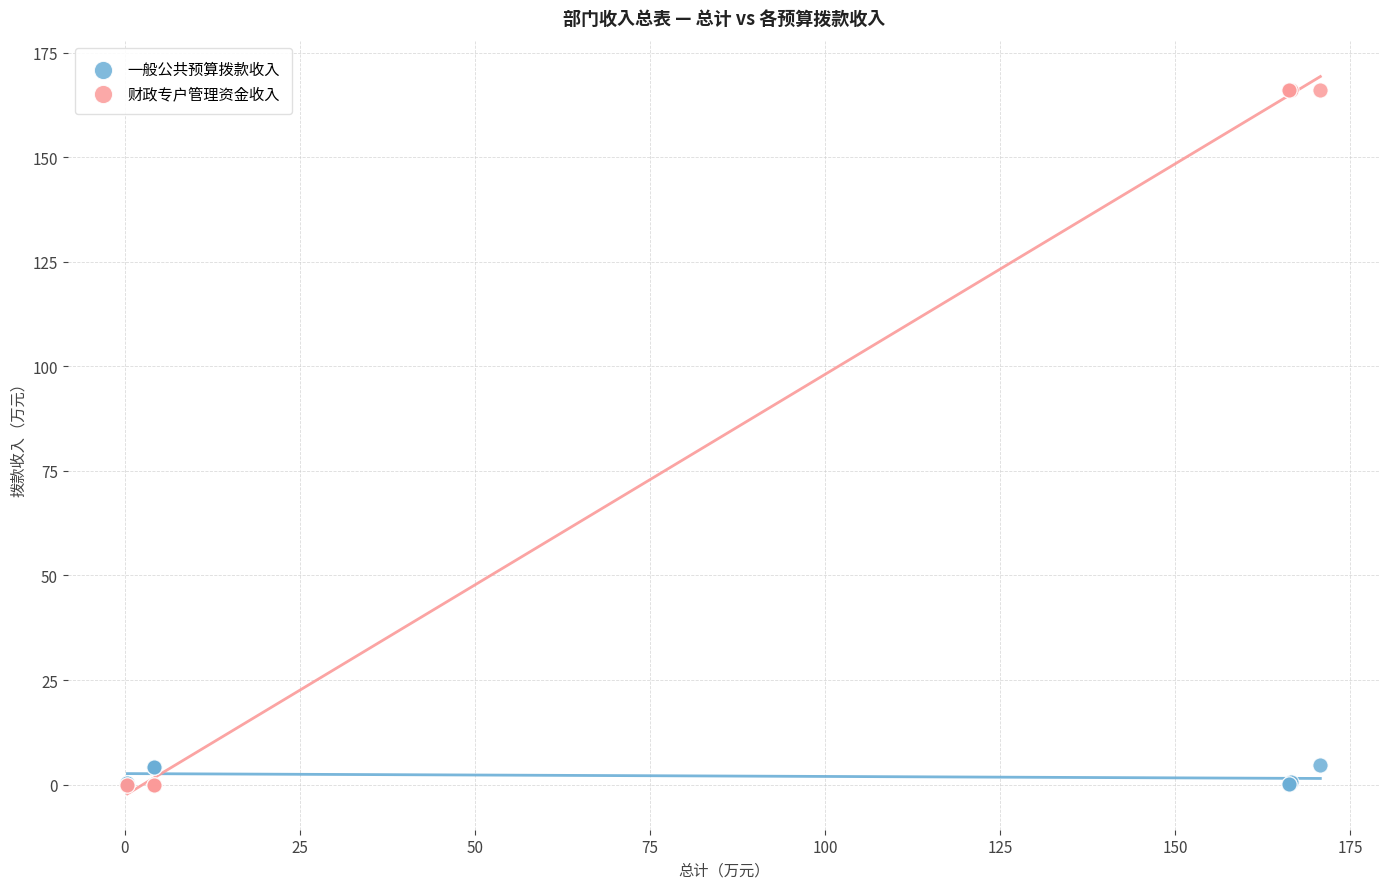

Which series has the largest Y range (max minus min)?

财政专户管理资金收入